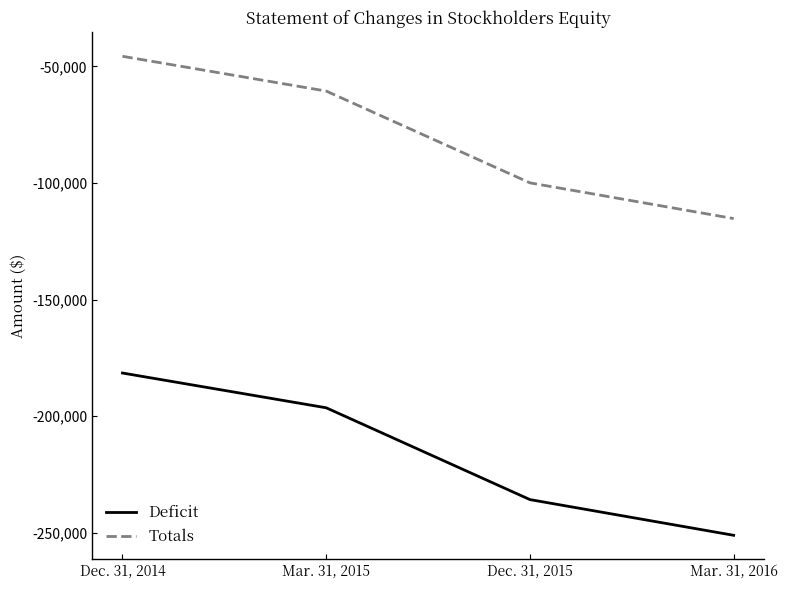

Reading right to left, transcribe all the data shown in this chart.

Deficit: Mar. 31, 2016=-251128	Dec. 31, 2015=-235817	Mar. 31, 2015=-196442	Dec. 31, 2014=-181530
Totals: Mar. 31, 2016=-115288	Dec. 31, 2015=-99977	Mar. 31, 2015=-60602	Dec. 31, 2014=-45690